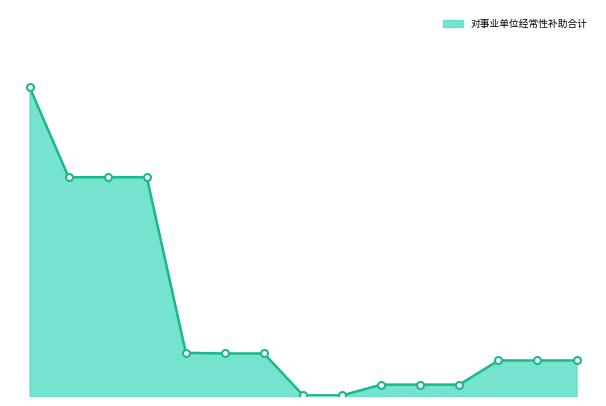

What is the minimum value shown in the chart?

2.3